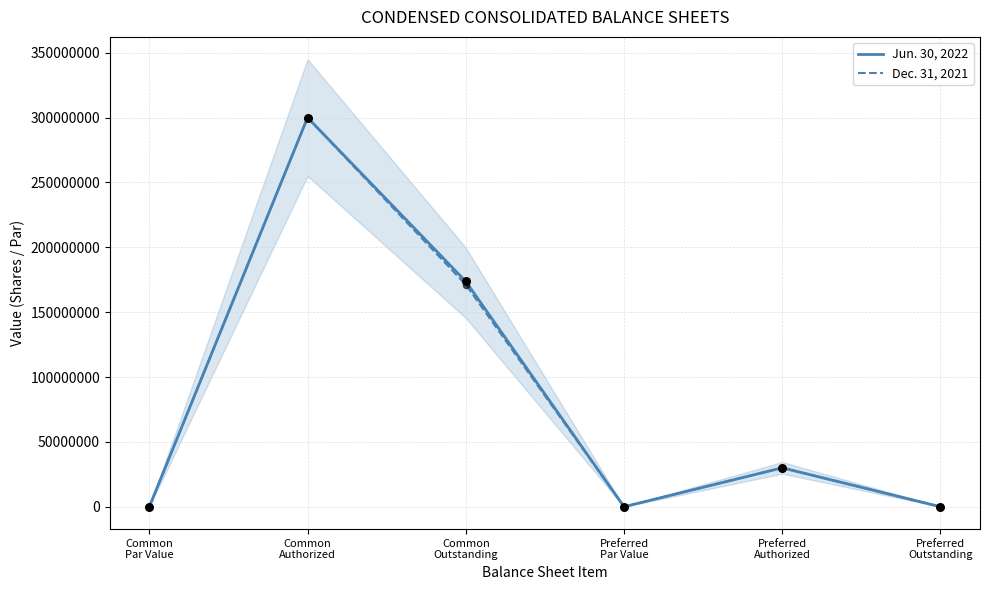

Which series has the widest spread of Y values?

Jun. 30, 2022